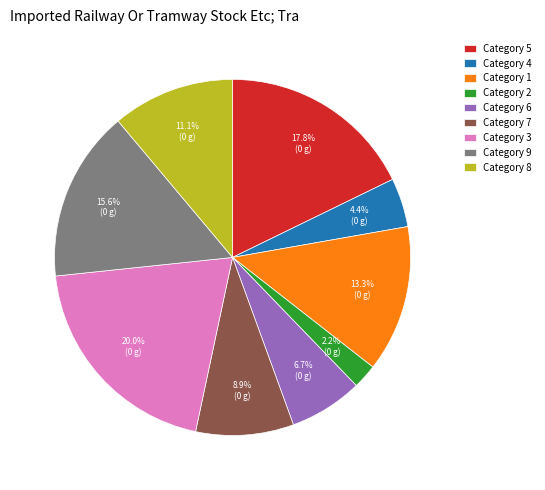

What portion of the pie excludes Category 3?

80.0%